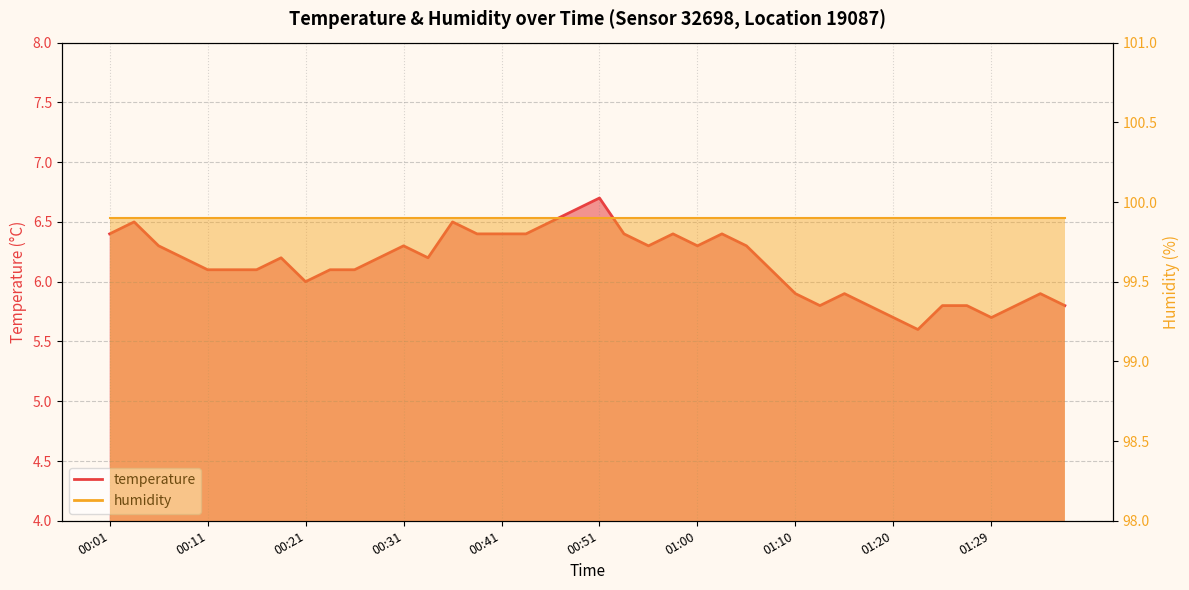

True or false: humidity_line and temperature_line cross at least once.

False